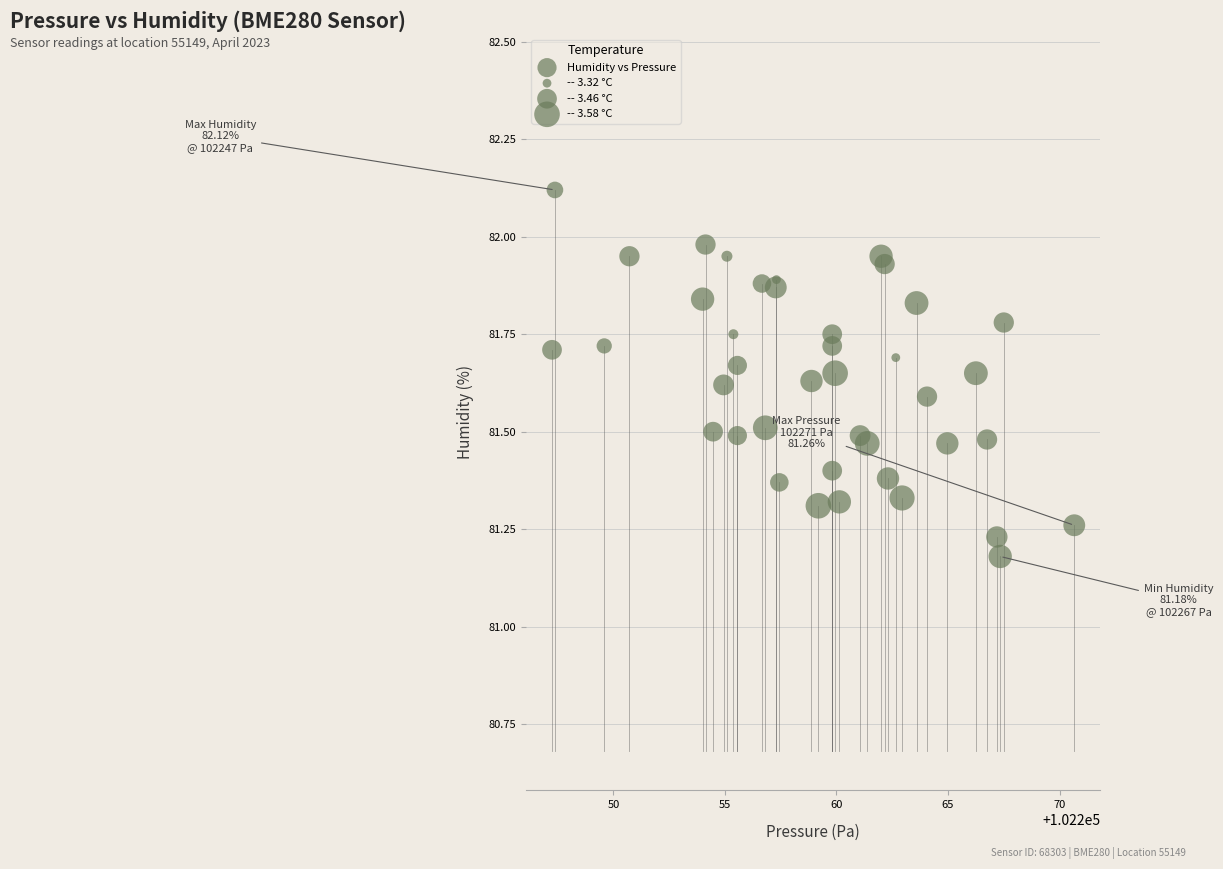

What is the range of Y values (max minus min)?

0.9